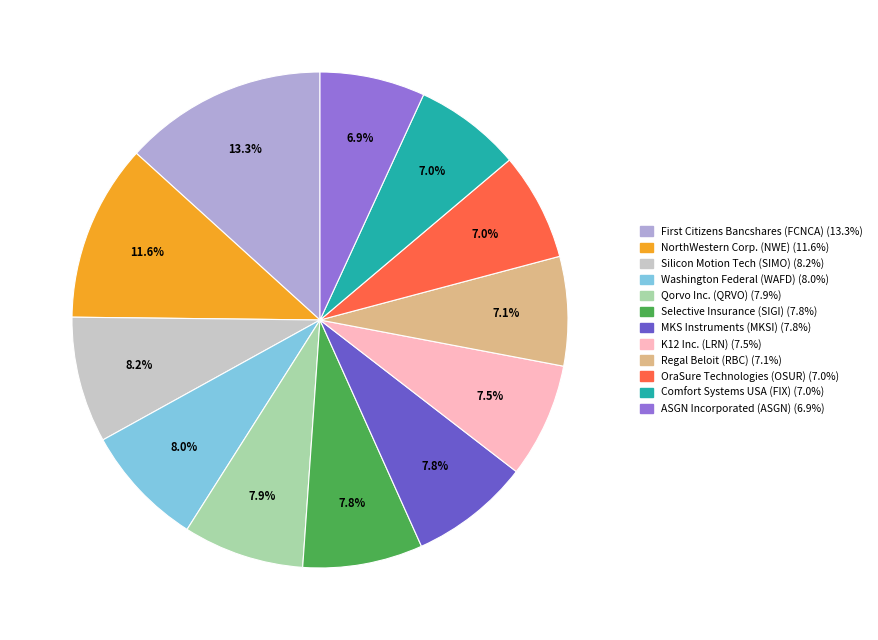

Does any single category account for the majority?

No